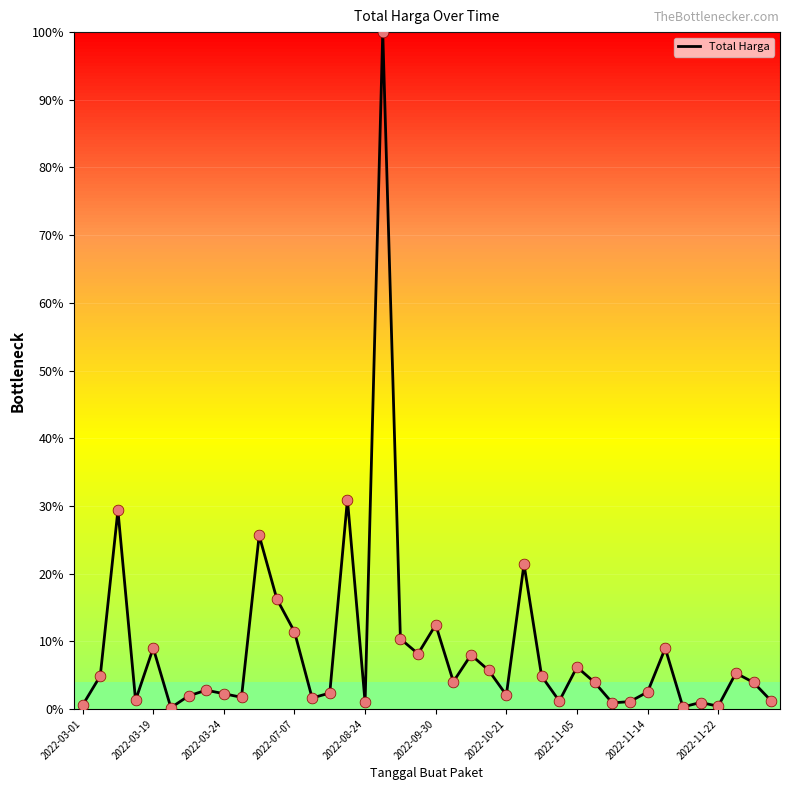

What is the maximum value shown in the chart?

100.0